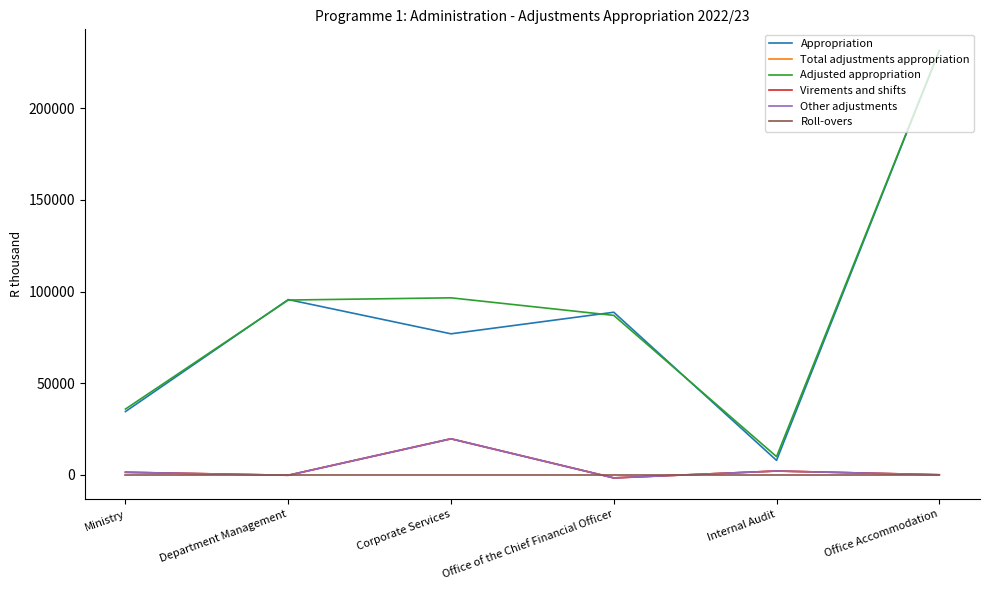

Does the chart have visible grid lines?

No